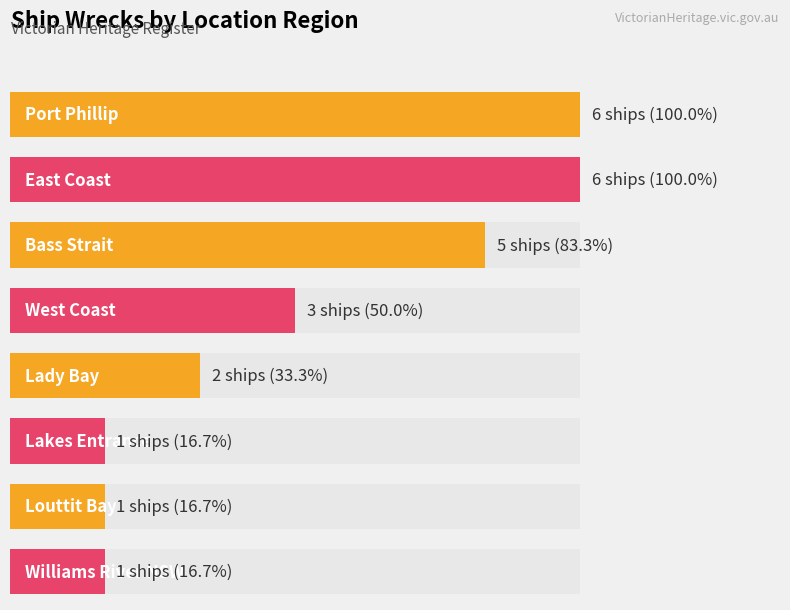

The chart shows a value of 2 at Lady Bay. True or false?

True